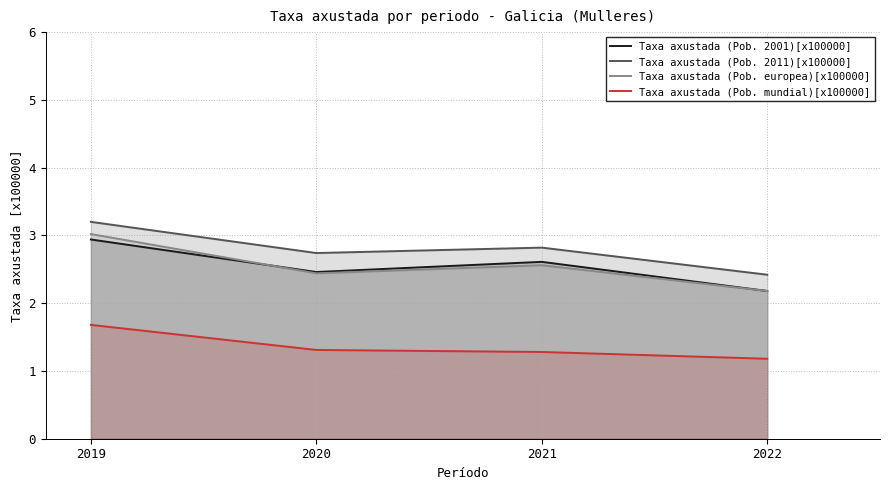

Which series has the largest total across all categories?

Taxa axustada (Pob. 2011)[x100000]